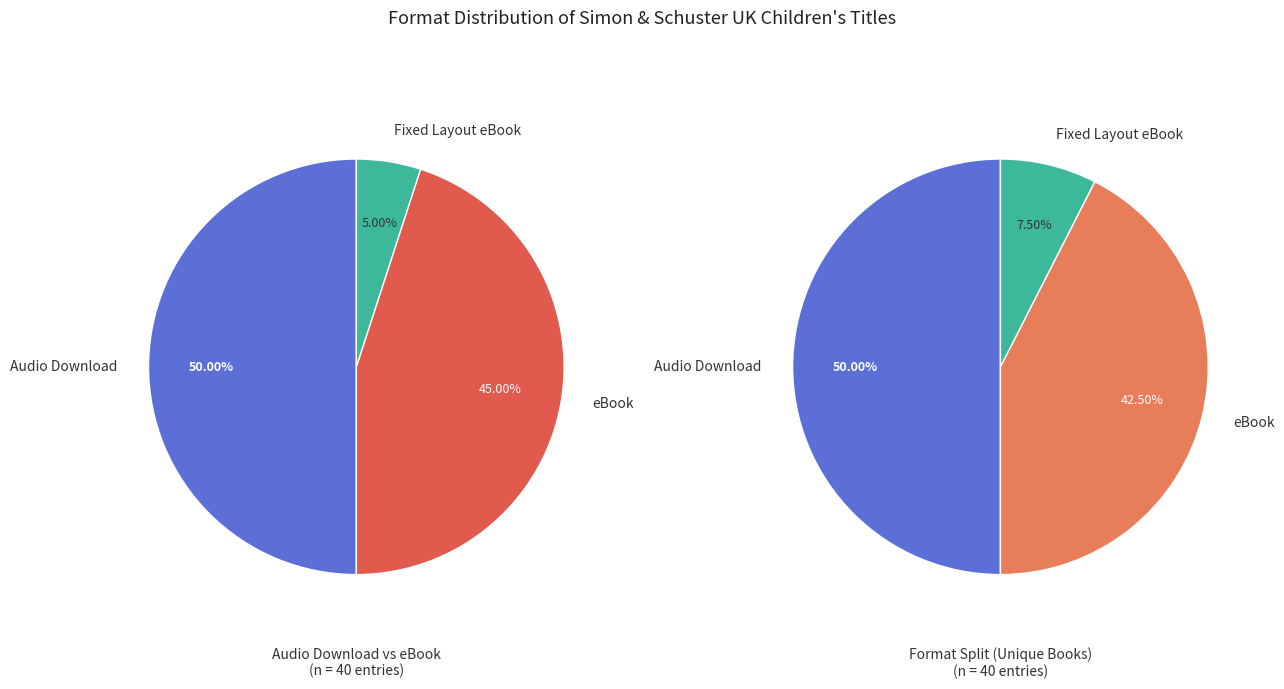

What portion of the pie excludes Fixed Layout eBook?

95.0%